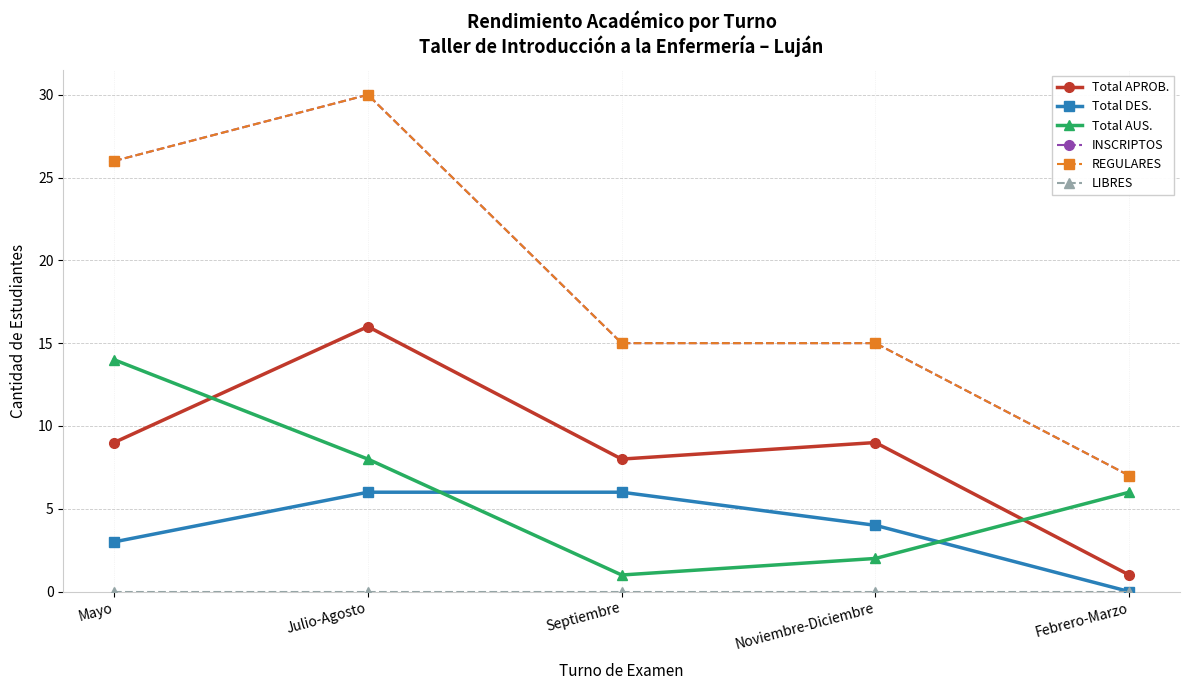

The value of INSCRIPTOS at Septiembre is 15. True or false?

True